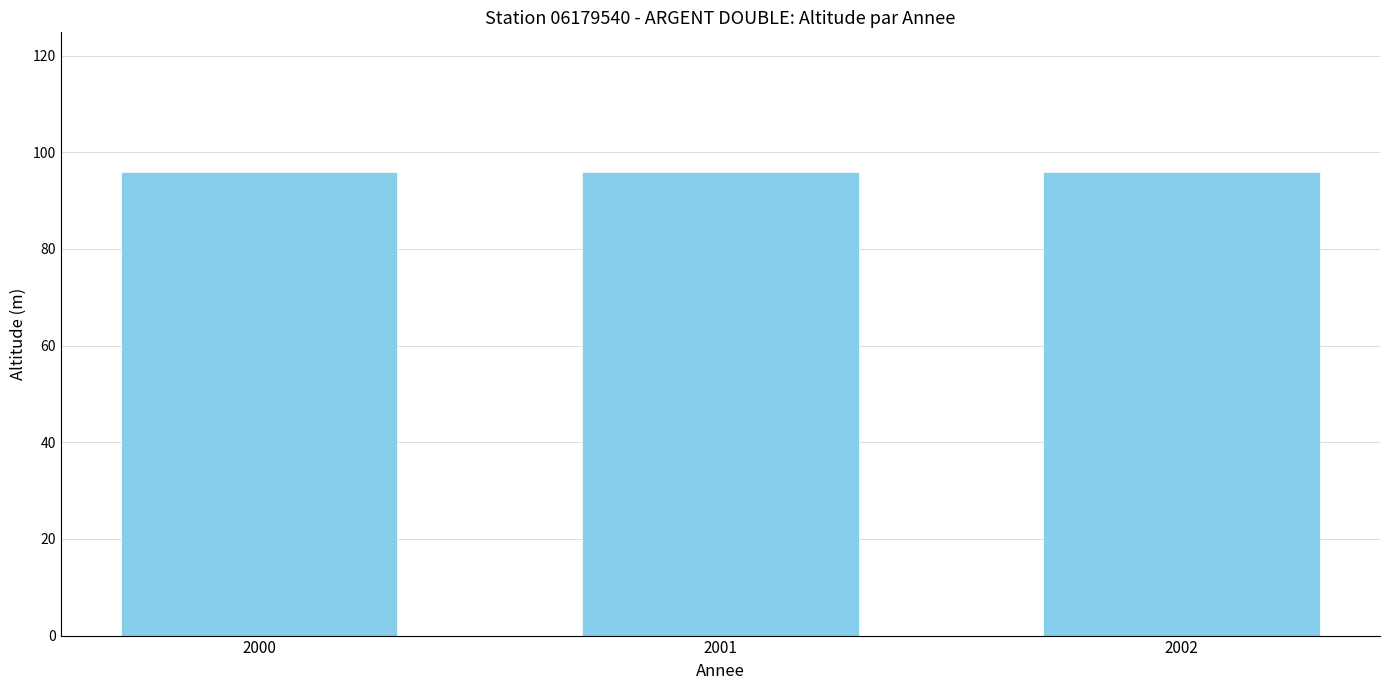

What is the highest value of the altitude series?

96